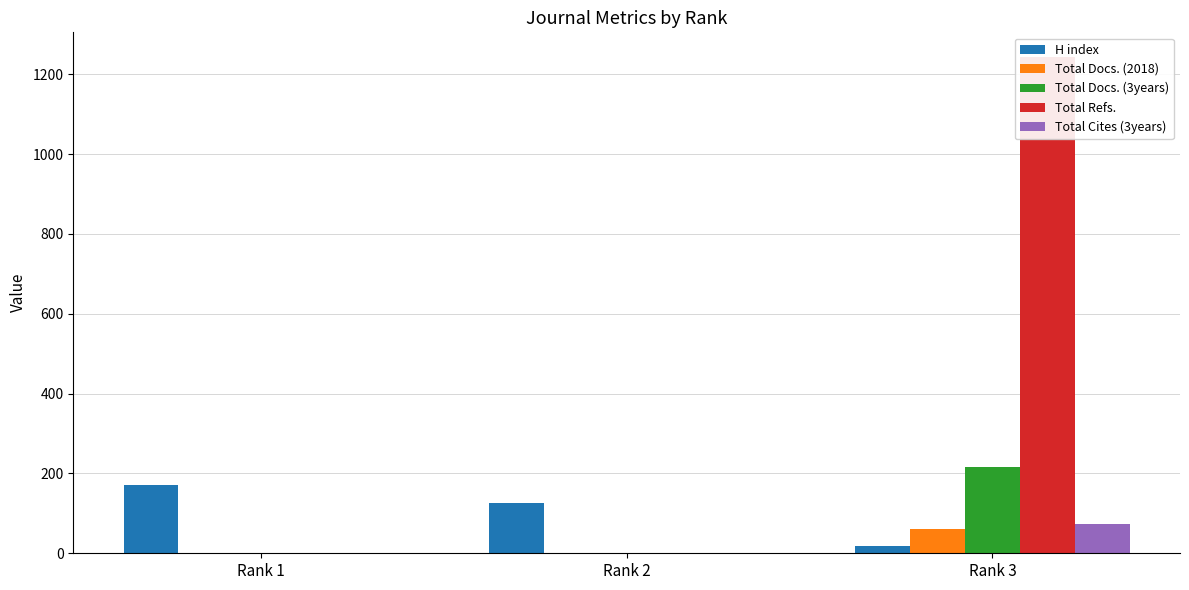

The Total Docs. (3years) series shows 0 at Rank 2. True or false?

True